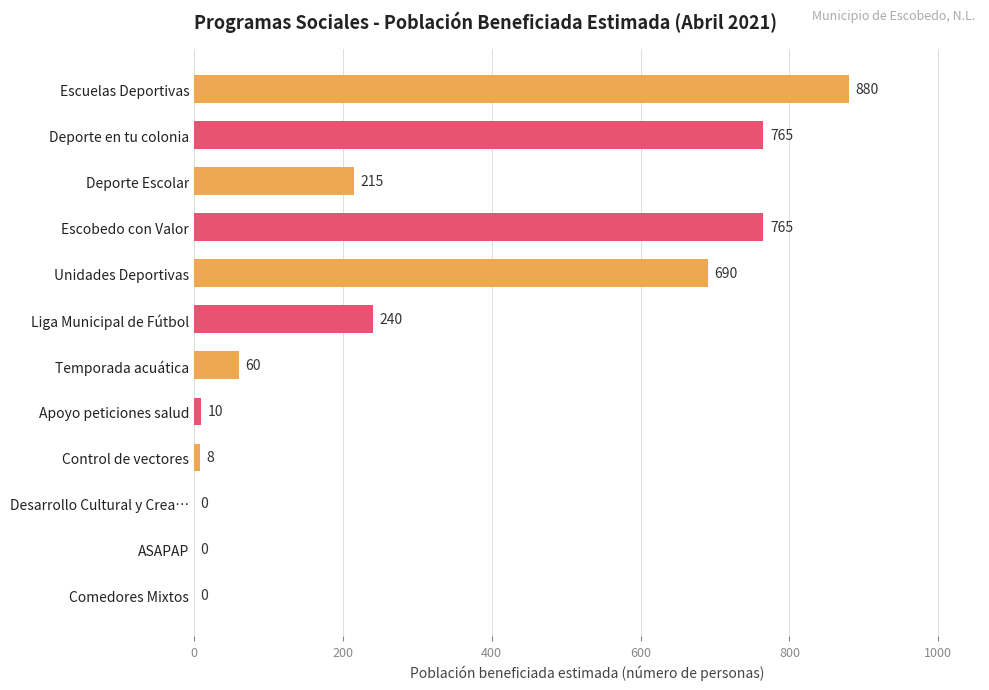

The value at Control de vectores is 8. True or false?

True